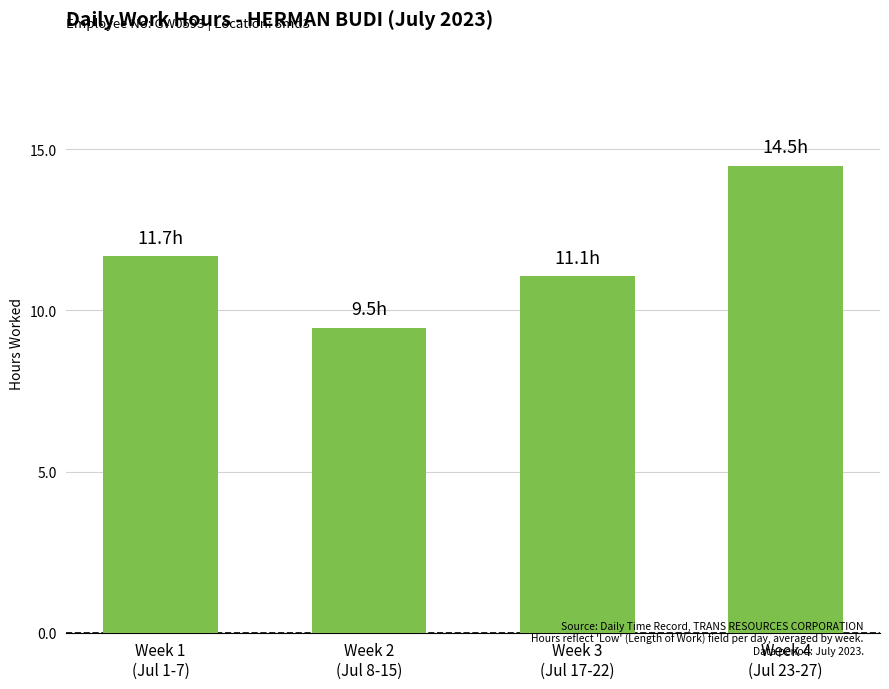

What is the value of the 2nd bar from the left?

9.5